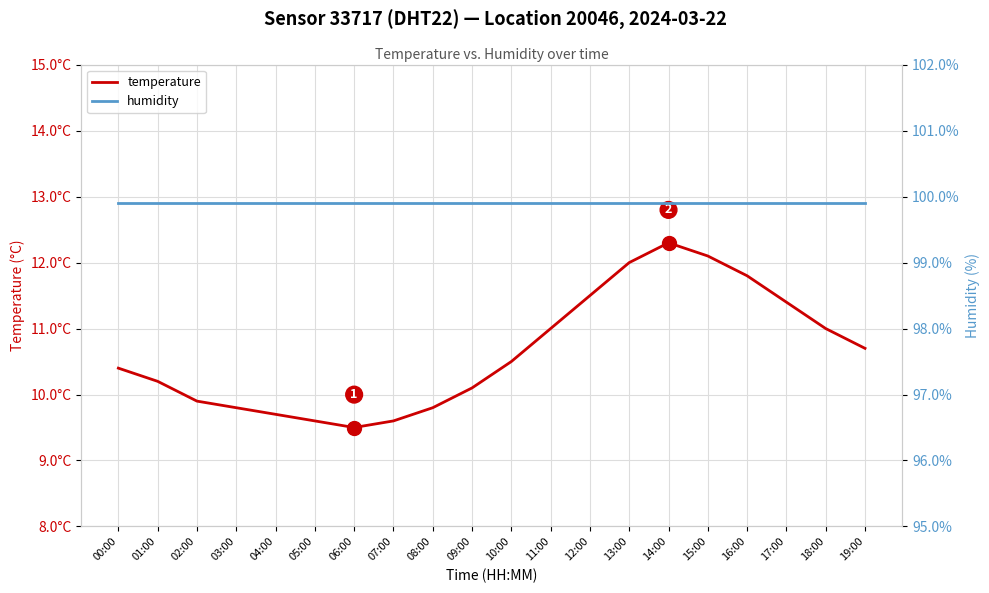

What is the label of the 15th point from the left?

14:00